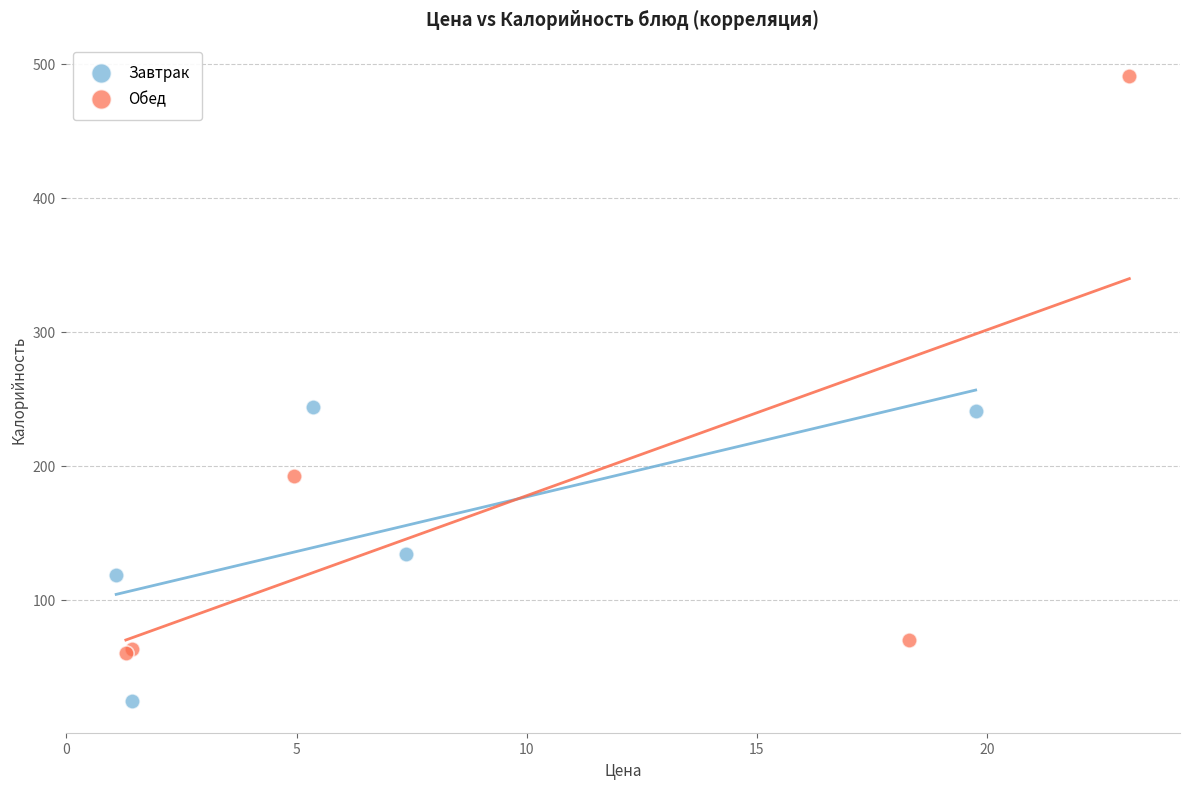

Which series reaches the minimum Y coordinate?

Завтрак